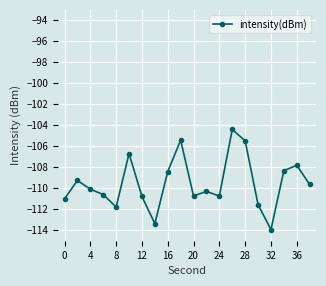

What is the value of the 1st point from the left?

-111.0